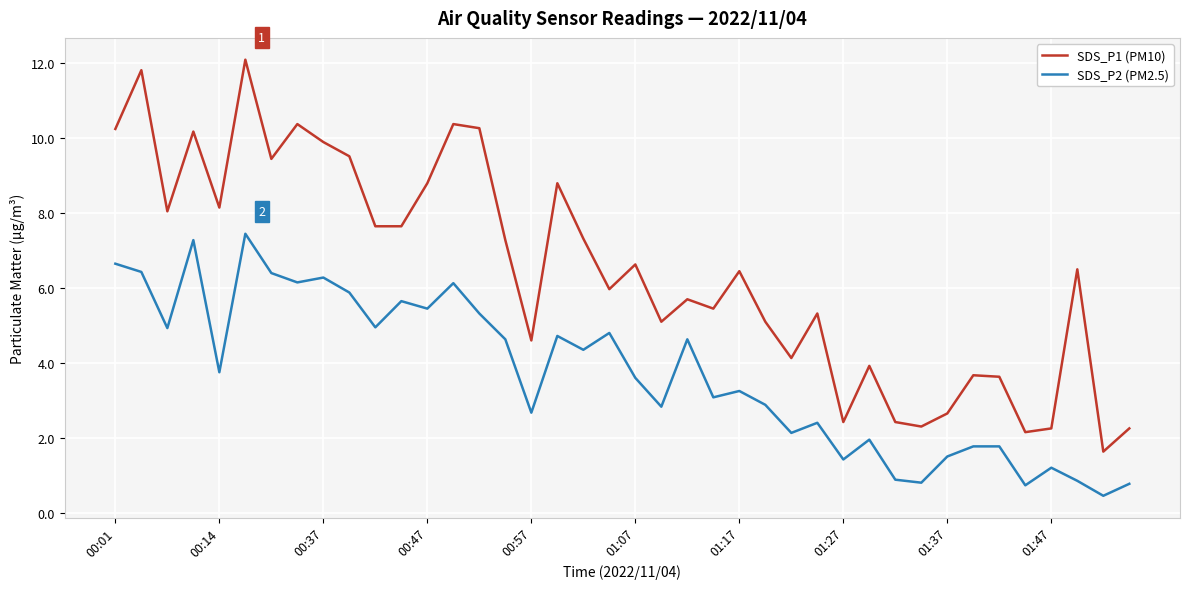

Rank the series by their average value, from highest to lowest.

SDS_P1 (PM10), SDS_P2 (PM2.5)